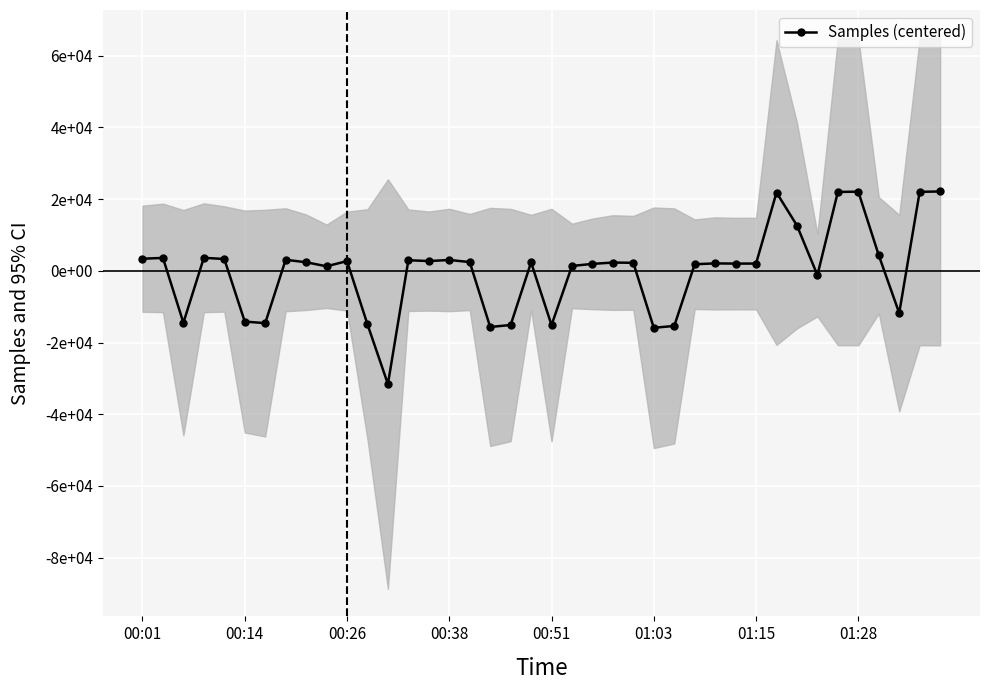

Which has a higher value, 30 or 37?

30